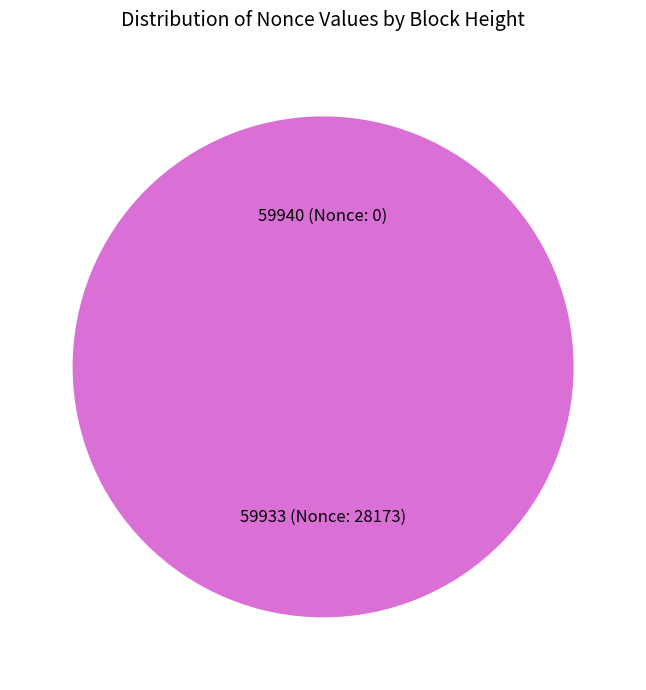

Does any single category account for the majority?

Yes